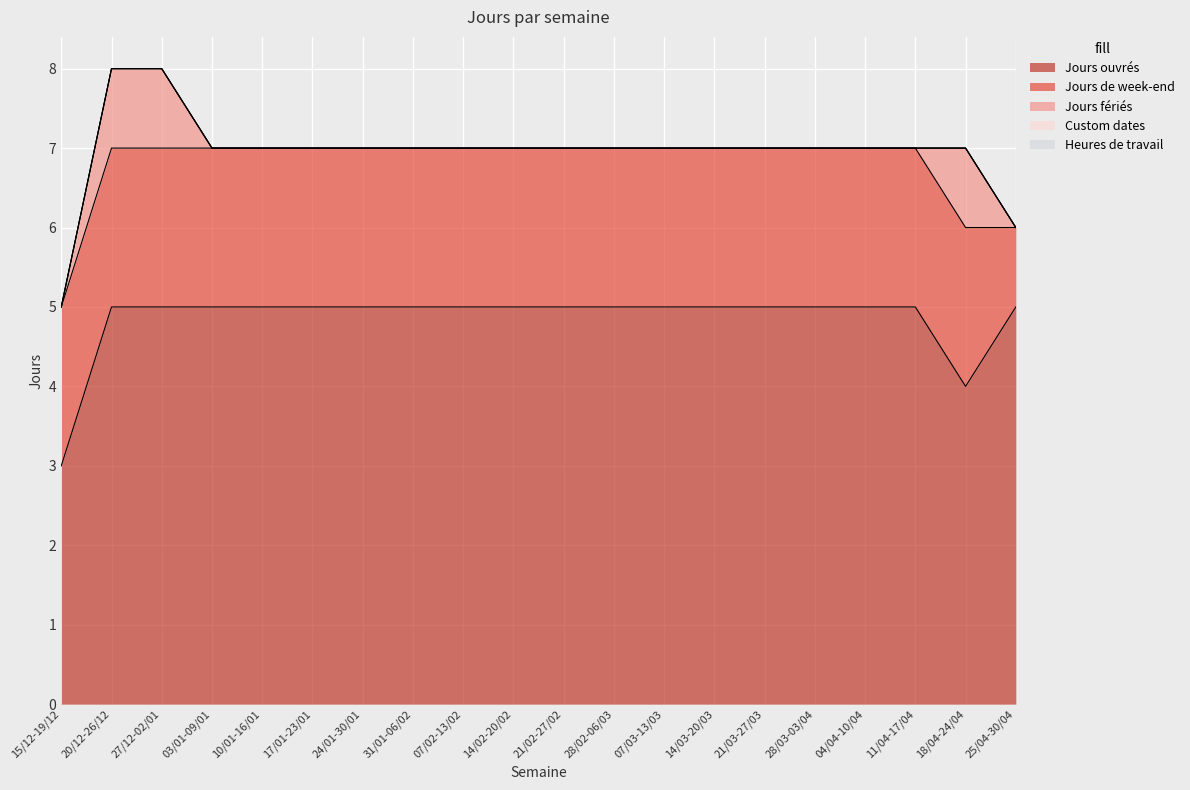

Reading left to right, extract all data points from this chart.

Jours ouvrés: 3	5	5	5	5	5	5	5	5	5	5	5	5	5	5	5	5	5	4	5
Jours de week-end: 2	2	2	2	2	2	2	2	2	2	2	2	2	2	2	2	2	2	2	1
Jours fériés: 0	1	1	0	0	0	0	0	0	0	0	0	0	0	0	0	0	0	1	0
Custom dates: 0	0	0	0	0	0	0	0	0	0	0	0	0	0	0	0	0	0	0	0
Heures de travail: 0	0	0	0	0	0	0	0	0	0	0	0	0	0	0	0	0	0	0	0